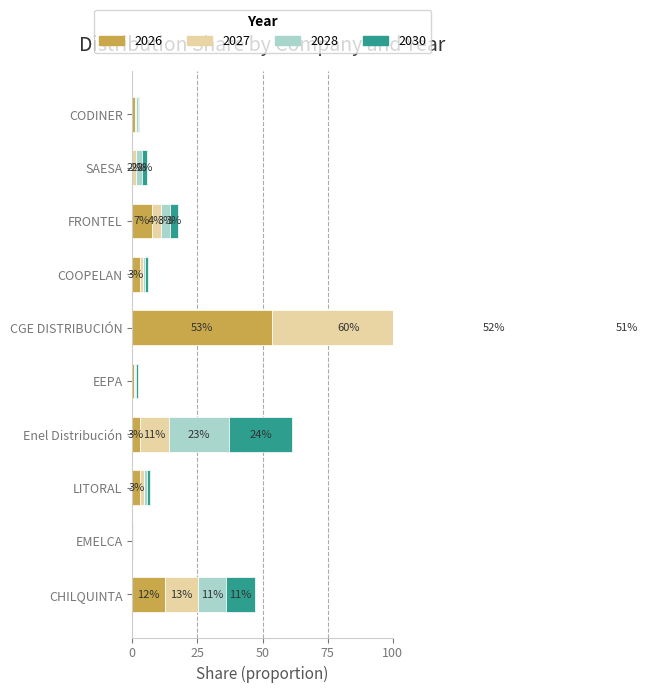

How many groups of bars are there?

10